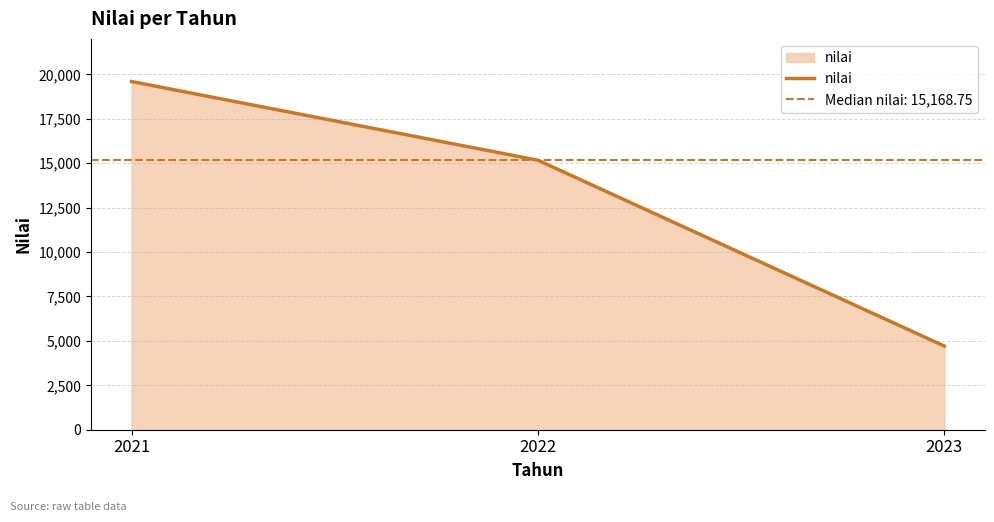

True or false: the data shows 3221.7 at 2023.

False